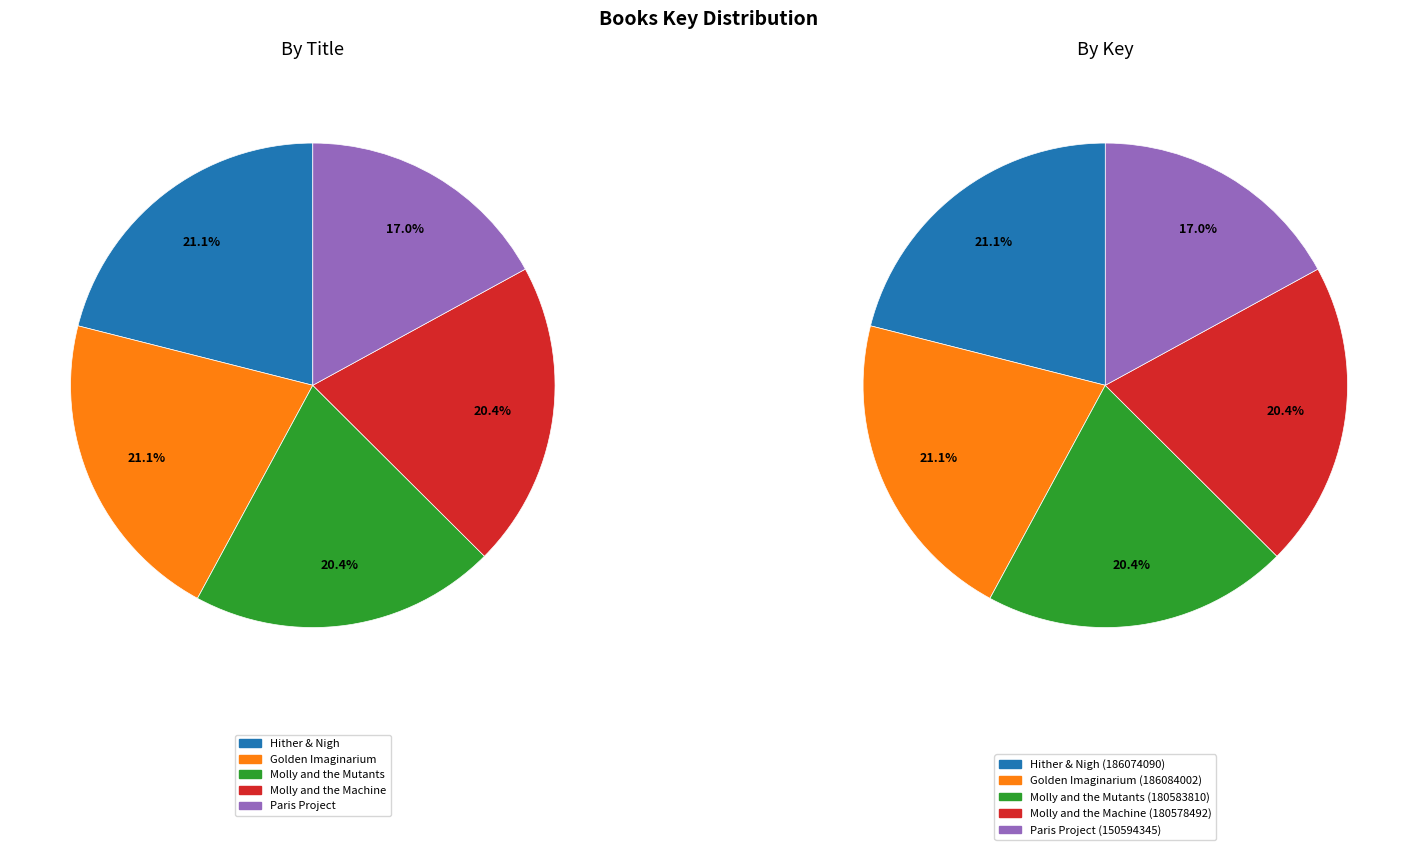

Is it true that Paris Project is 11% of the pie?

False